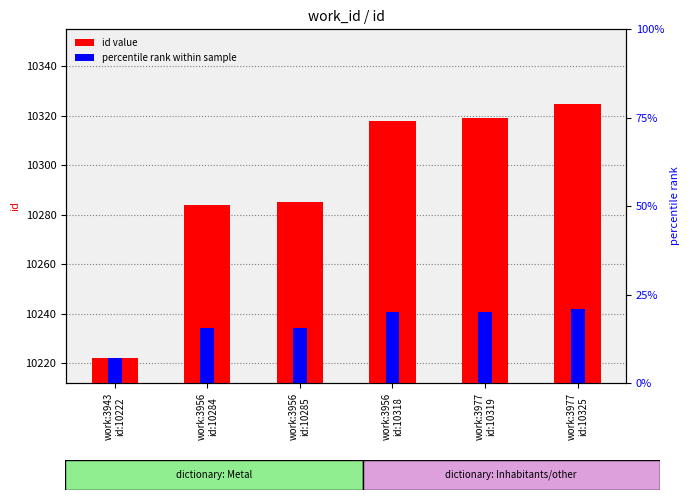

True or false: relative rank has a value of 10240.6 at work:3956
id:10318.

True